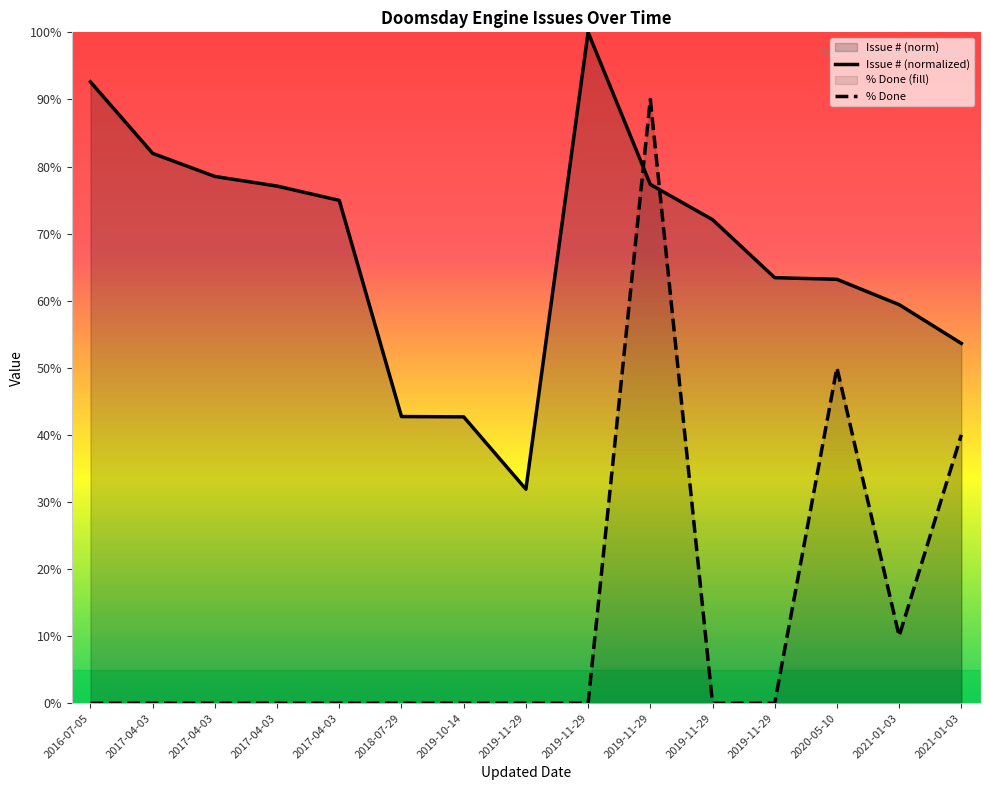

How many lines are shown in the chart?

2